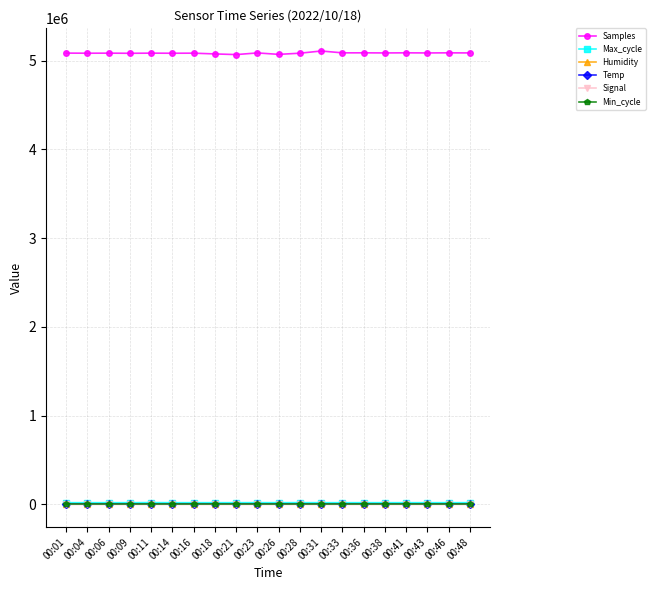

Which series has the largest total across all categories?

Samples